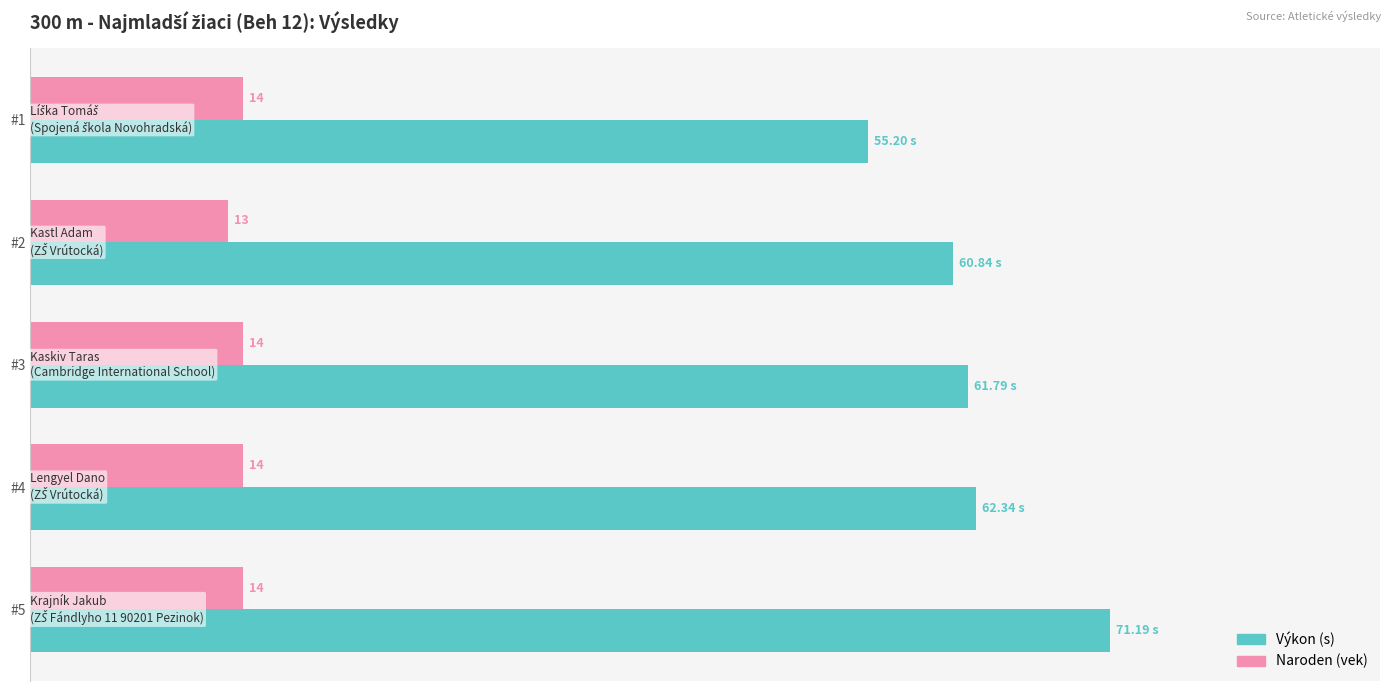

Is the value of Naroden (vek) at #5 greater than the value of Výkon (s) at #2?

No